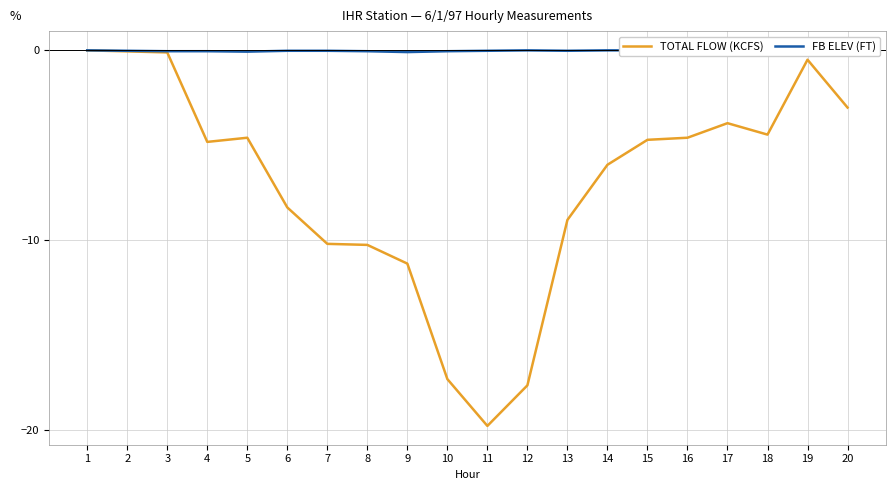

How many lines are shown in the chart?

2